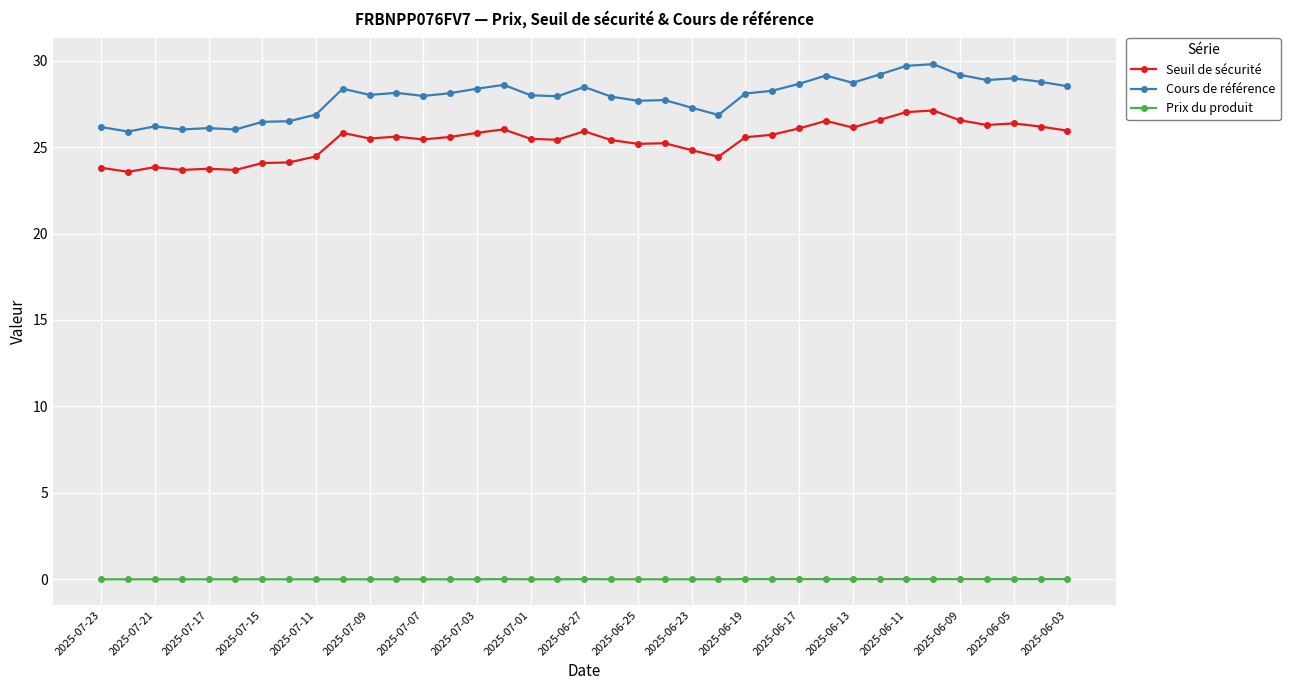

Which series has the largest range (max minus min)?

Cours de référence